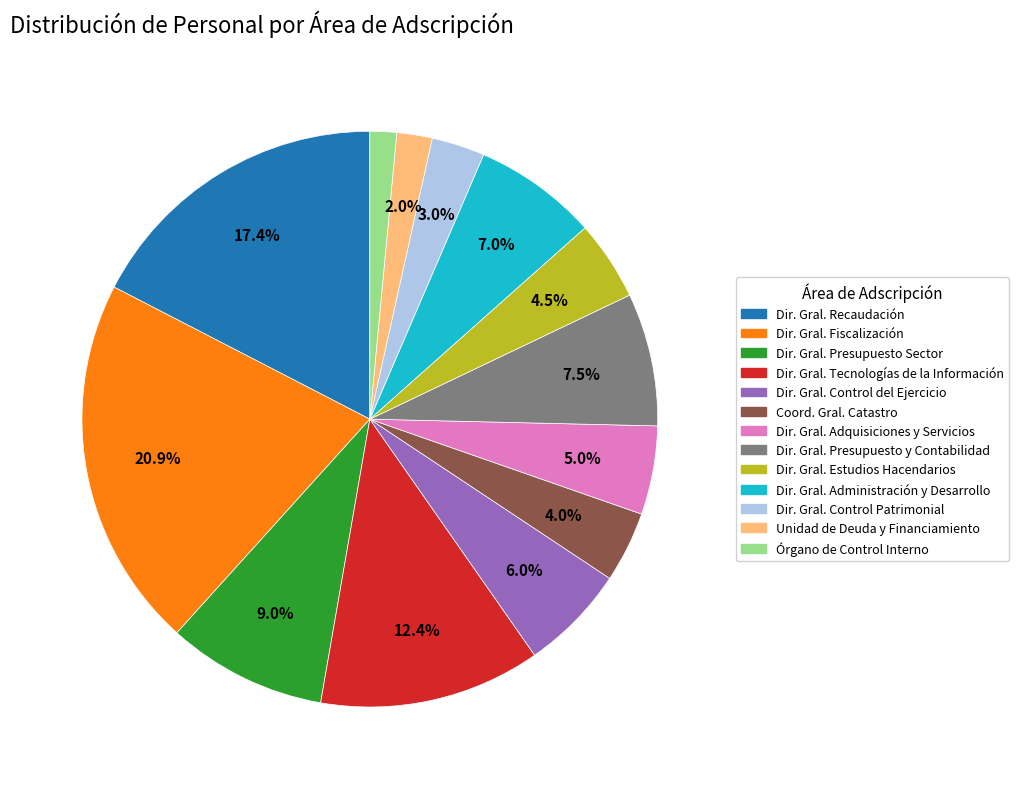

Is there a majority slice in this chart?

No